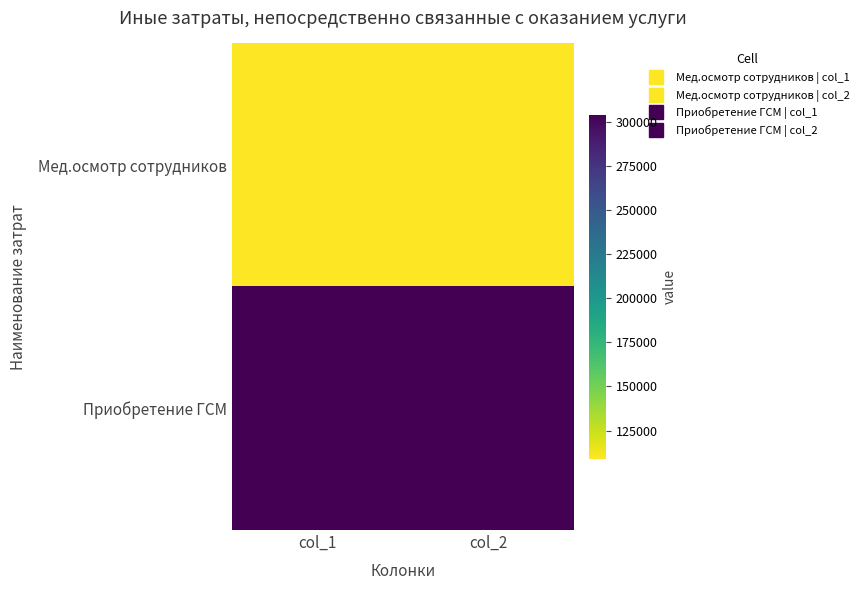

Rank the series by their average value, from lowest to highest.

Мед.осмотр сотрудников, Приобретение ГСМ